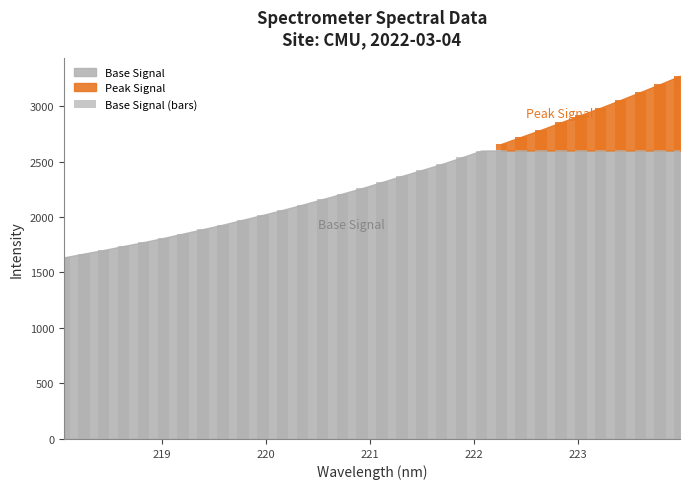

How many data points are above 2315?

16